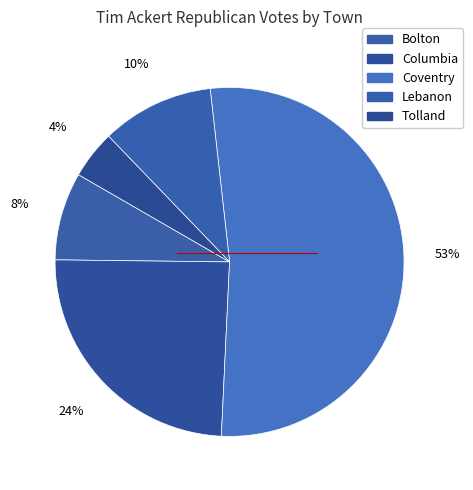

How many segments does this pie chart have?

5